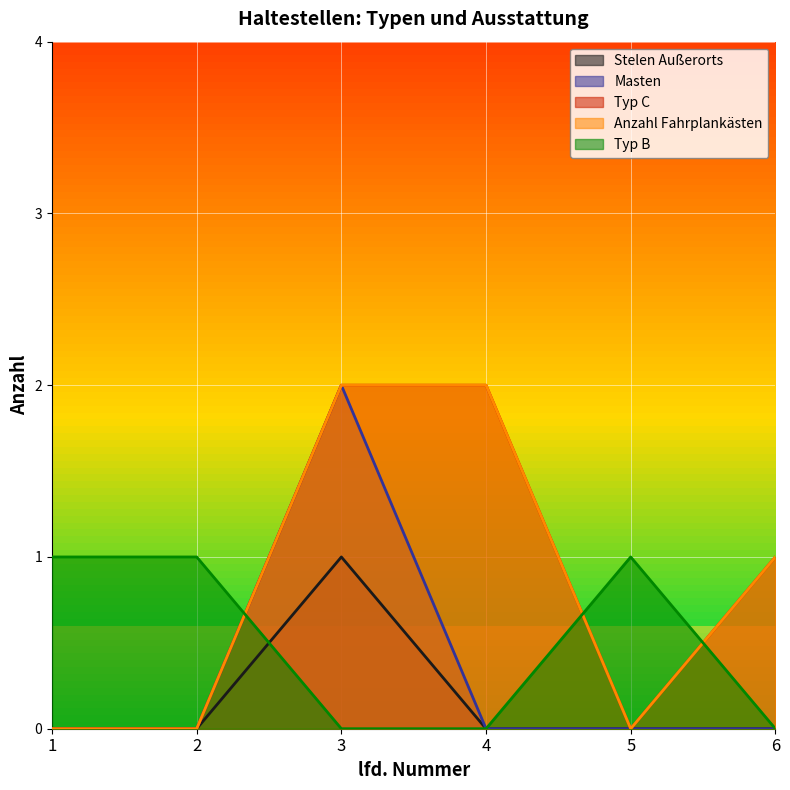

True or false: Typ B has a value of 1 at 6.

False